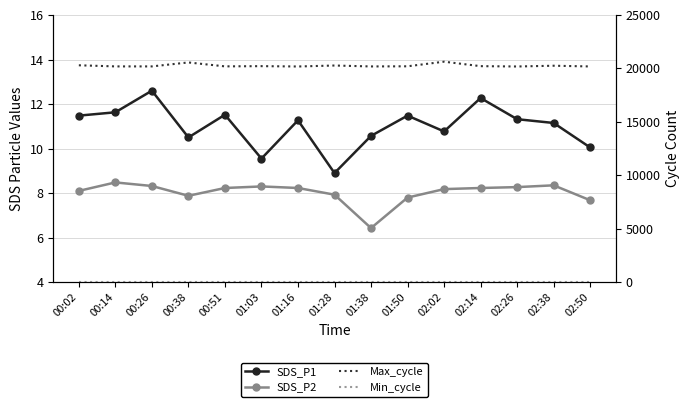

At which category is the sum across all series the highest?

02:02